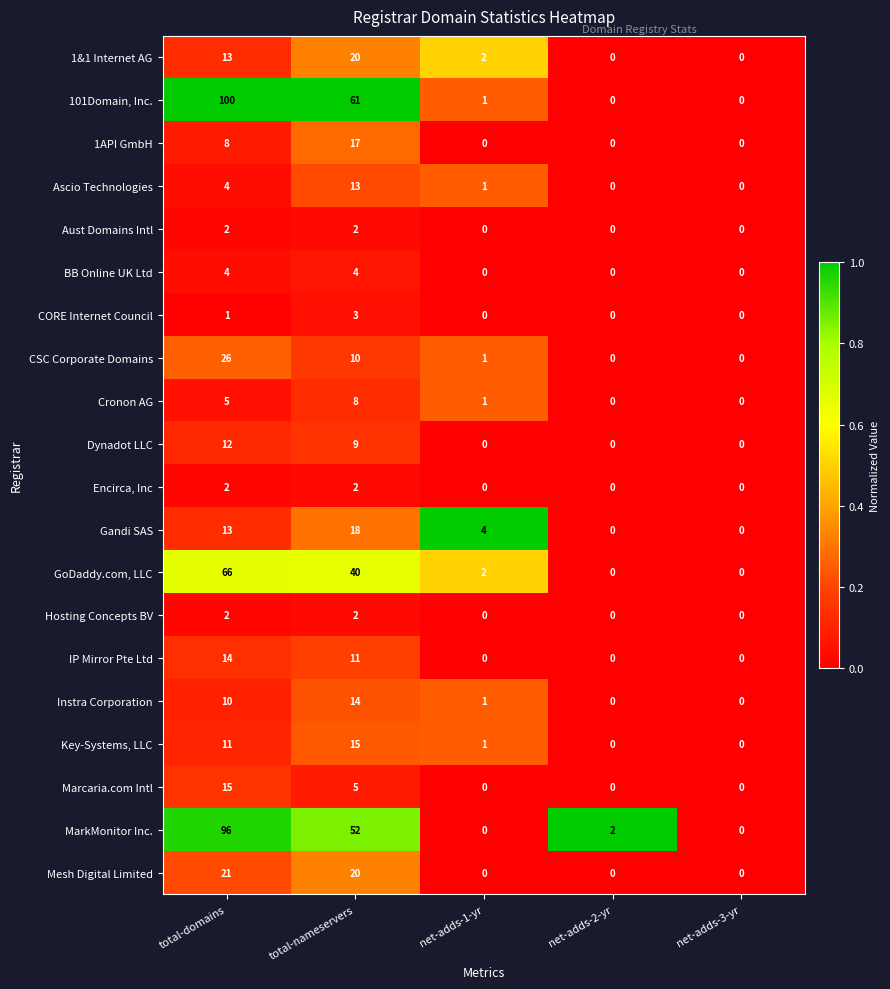

At which label does Key-Systems, LLC first exceed 1?

total-domains